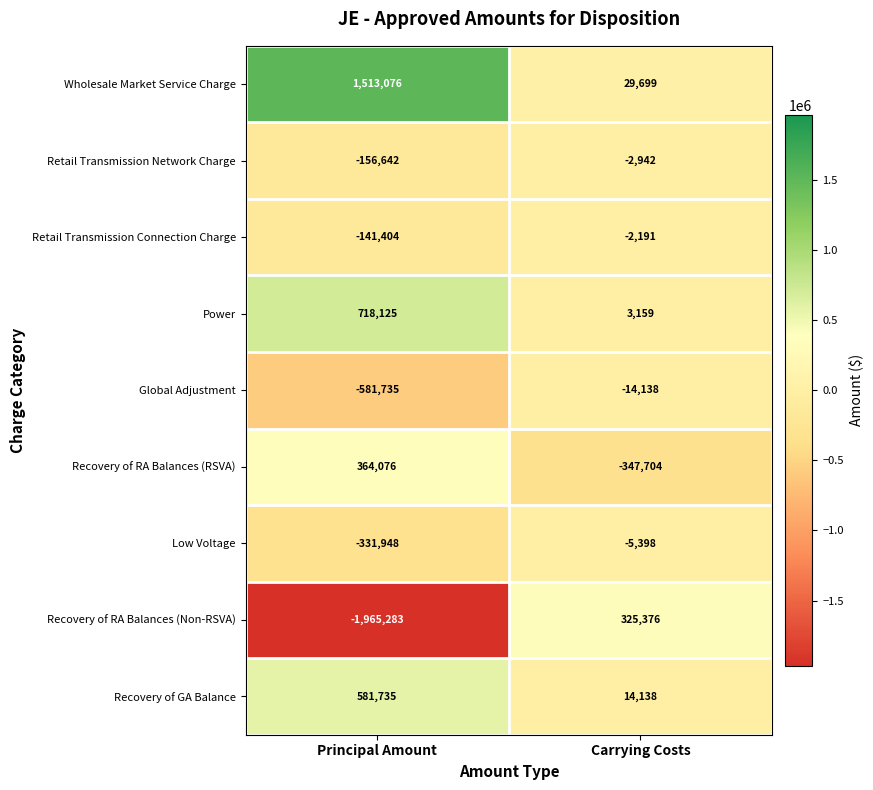

List the series in order of their peak value, lowest first.

Global Adjustment, Low Voltage, Retail Transmission Network Charge, Retail Transmission Connection Charge, Recovery of RA Balances (Non-RSVA), Recovery of RA Balances (RSVA), Recovery of GA Balance, Power, Wholesale Market Service Charge